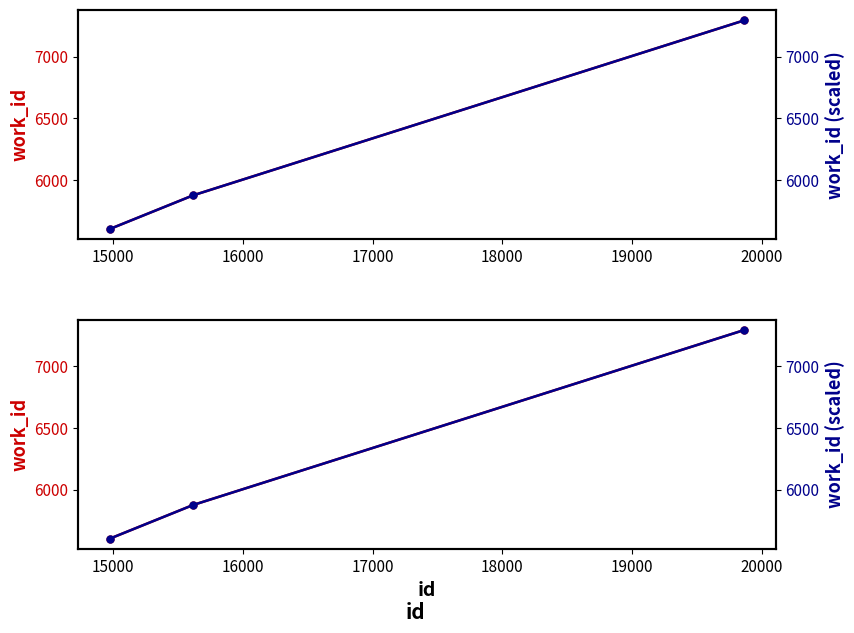

At which label does work_id (right) first exceed 5876?

16000